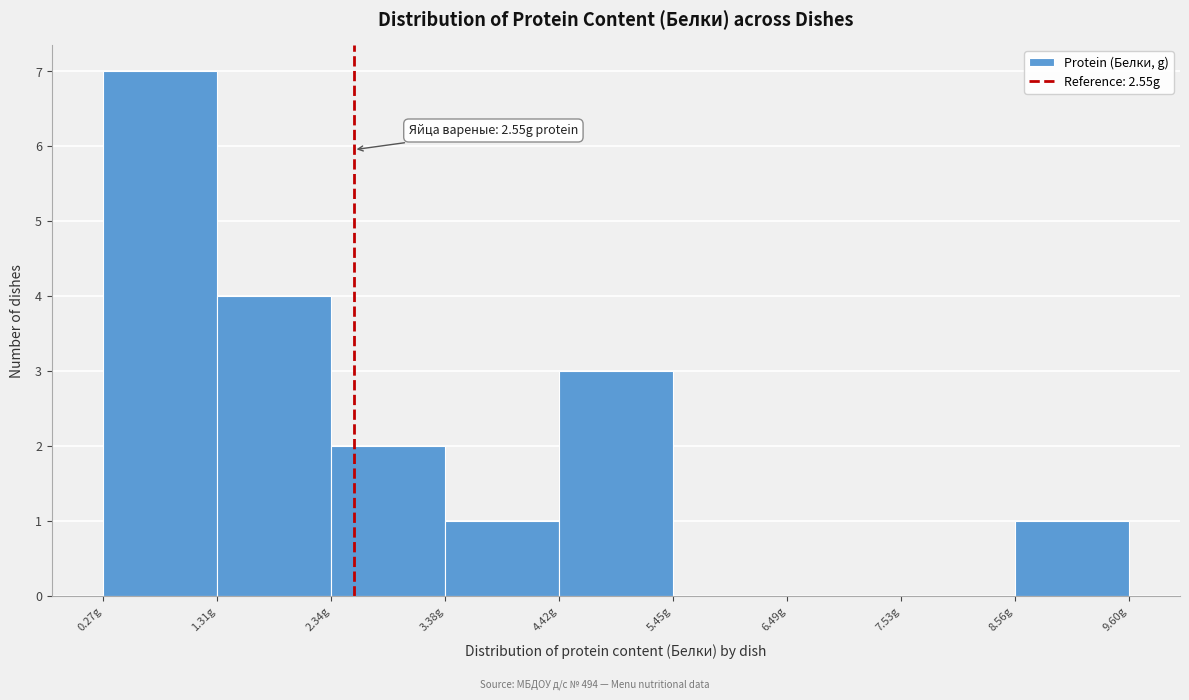

Over which range of the x-axis is the bar tallest?

0.2 to 1.4